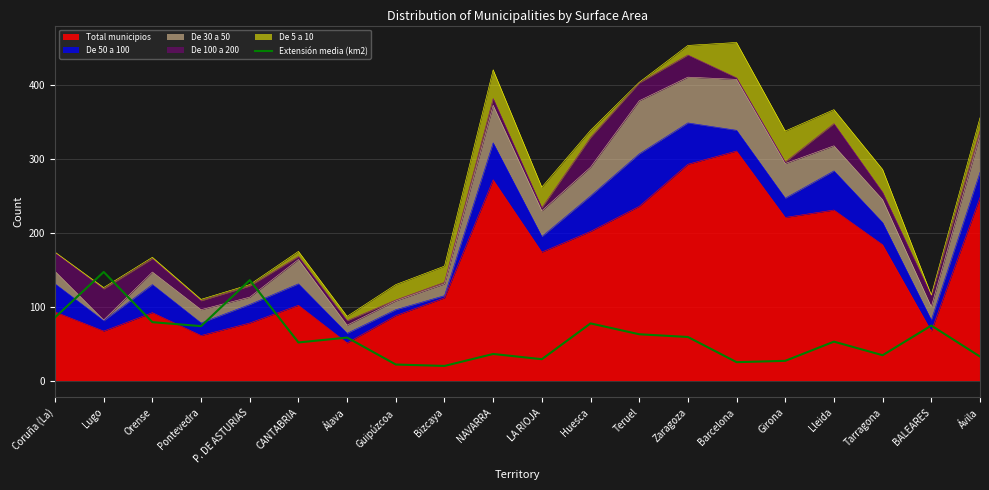

How many interior local valleys (lower than both neighbors) does the data have?

6